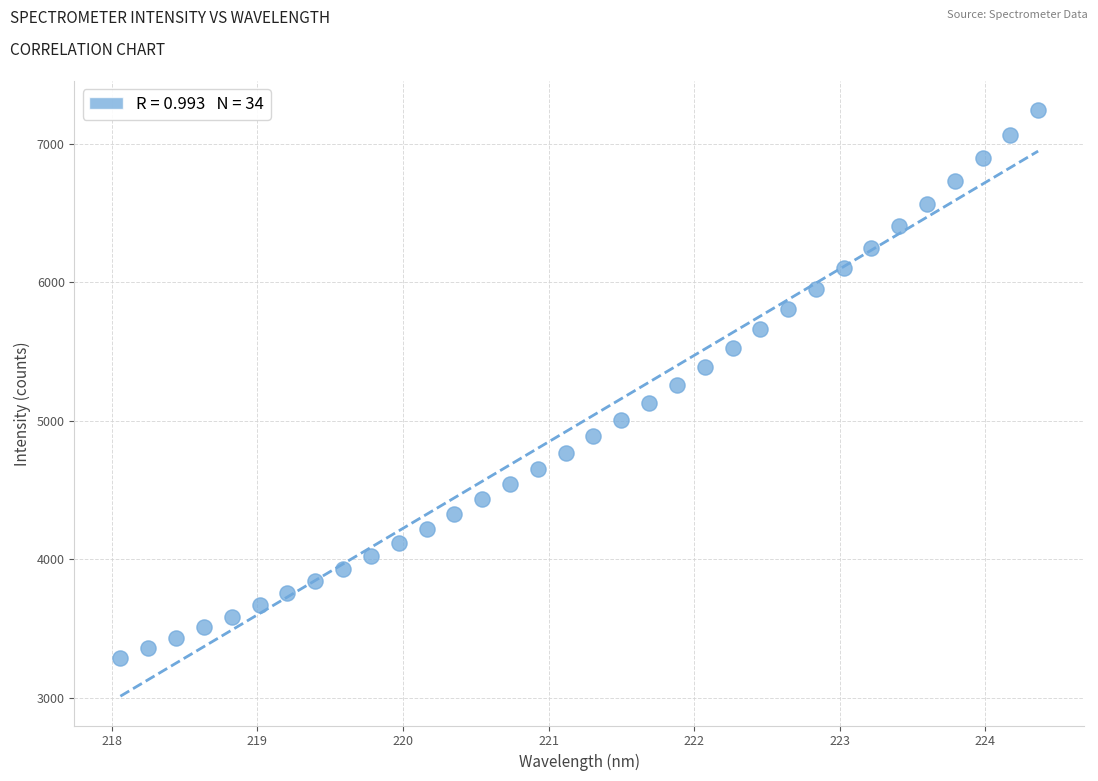

What is the range of Y values (max minus min)?

3954.4